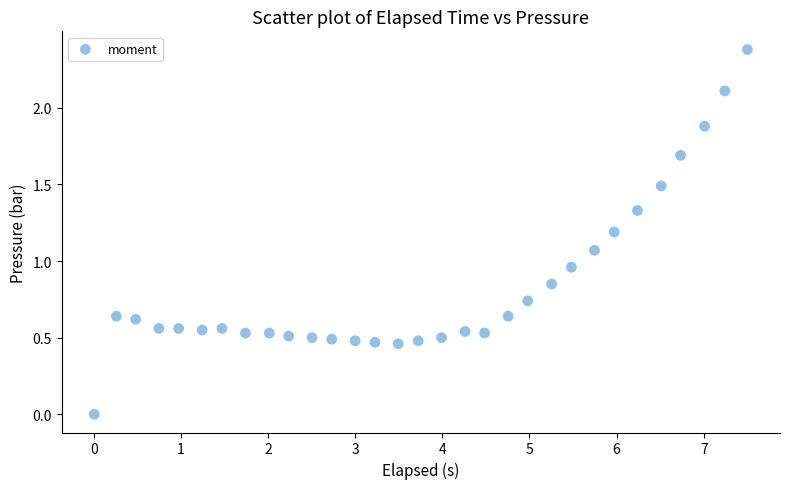

What is the range of Y values (max minus min)?

2.4